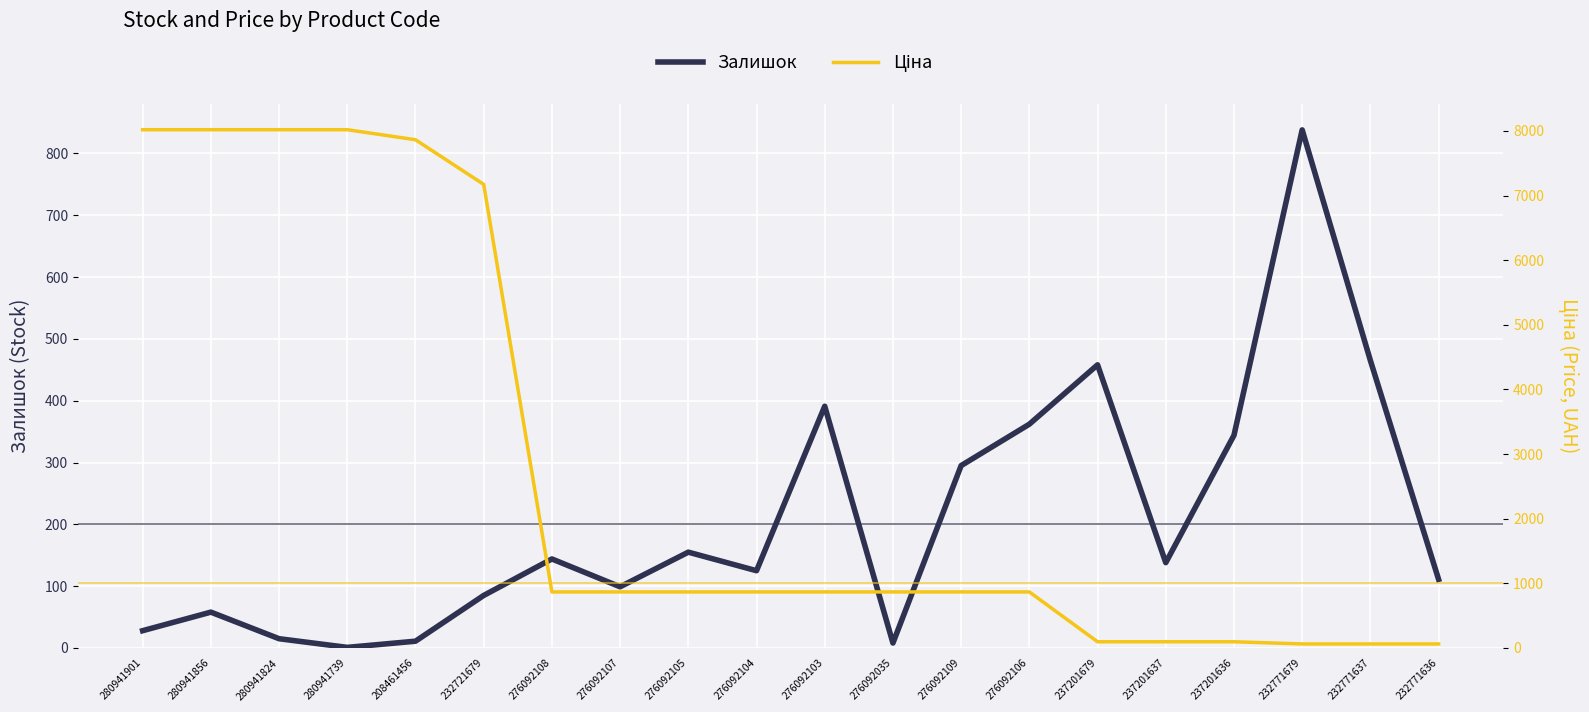

Which series changed the most between 280941739 and 276092103?

Ціна